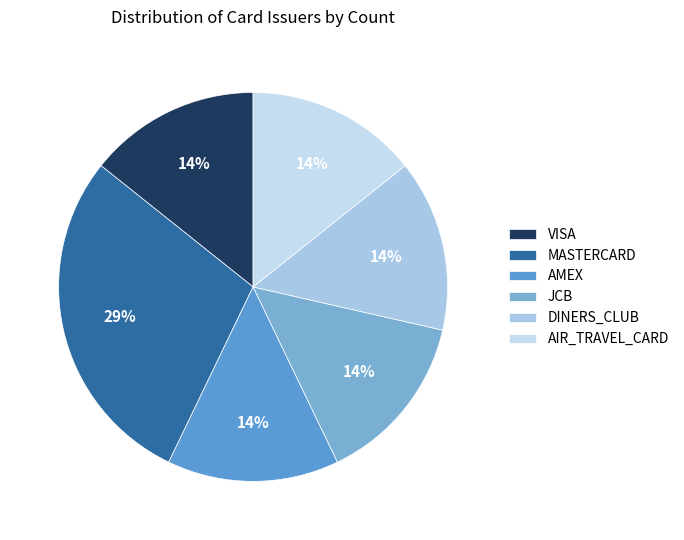

What percentage is the AMEX slice, to the nearest percent?

14%